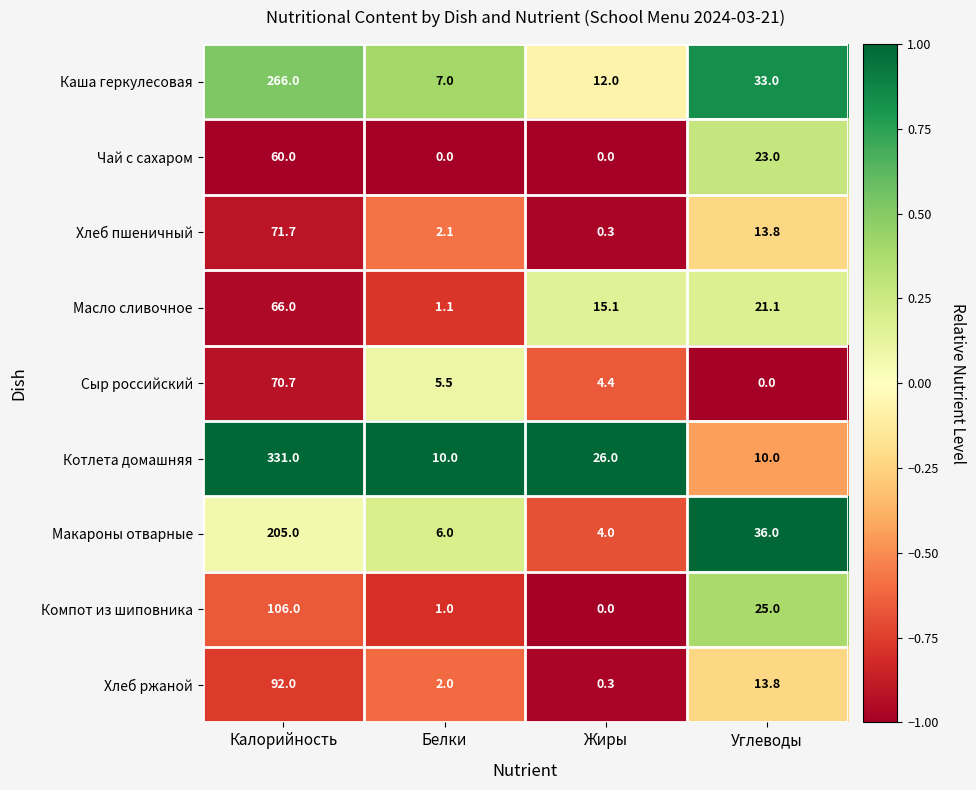

What is the approximate value of Хлеб ржаной at Жиры?

0.3